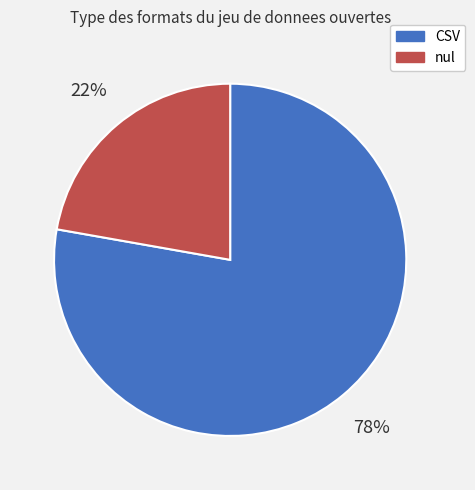

True or false: CSV accounts for 89% of the total.

False